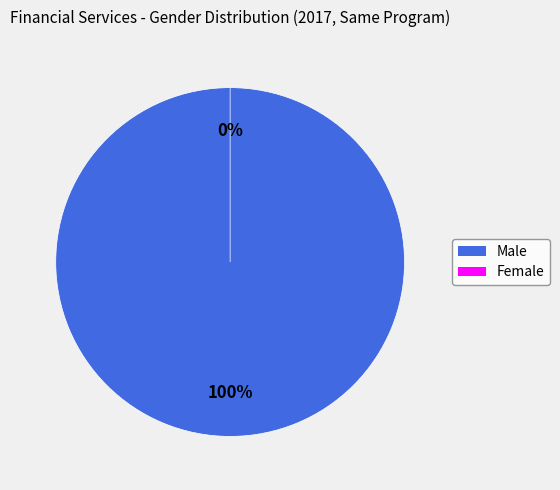

Count the number of slices in the pie.

2